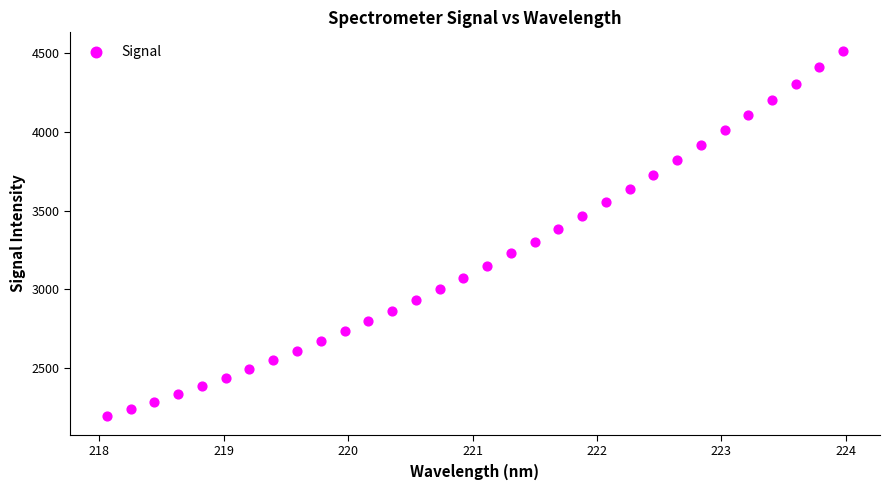

What is the range of Y values (max minus min)?

2319.3